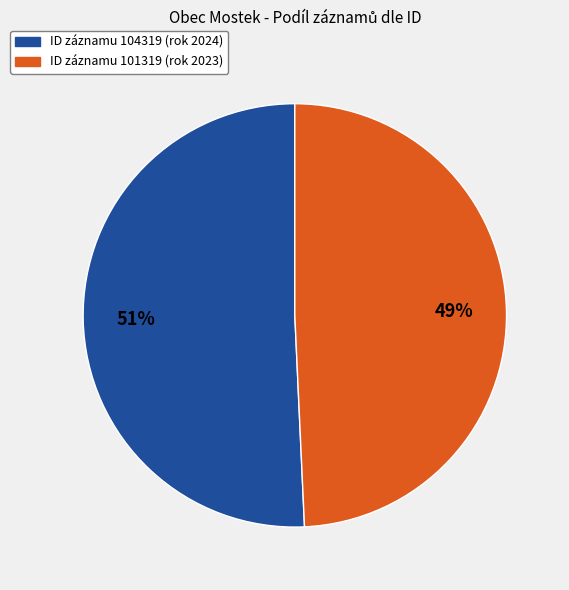

Which slice is the smallest?

ID záznamu 101319 (rok 2023)